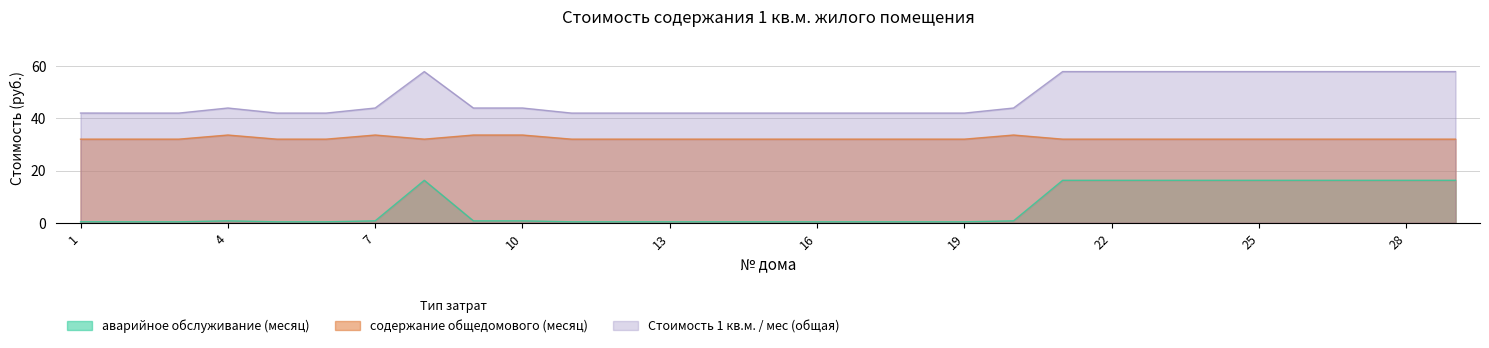

Reading left to right, list all the values displayed in this chart.

аварийное обслуживание (месяц): 0.4	0.3	0.3	0.7	0.3	0.3	0.7	16.3	0.7	0.7	0.3	0.3	0.3	0.3	0.3	0.3	0.3	0.3	0.3	0.7	16.3	16.3	16.3	16.3	16.3	16.3	16.3	16.3	16.3
содержание общедомового (месяц): 32.0	32.0	32.0	33.6	32.0	32.0	33.6	32.0	33.6	33.6	32.0	32.0	32.0	32.0	32.0	32.0	32.0	32.0	32.0	33.6	32.0	32.0	32.0	32.0	32.0	32.0	32.0	32.0	32.0
Стоимость 1 кв.м. / мес (общая): 42.0	42.0	42.0	44.0	42.0	42.0	44.0	58.0	44.0	44.0	42.0	42.0	42.0	42.0	42.0	42.0	42.0	42.0	42.0	44.0	58.0	58.0	58.0	58.0	58.0	58.0	58.0	58.0	58.0